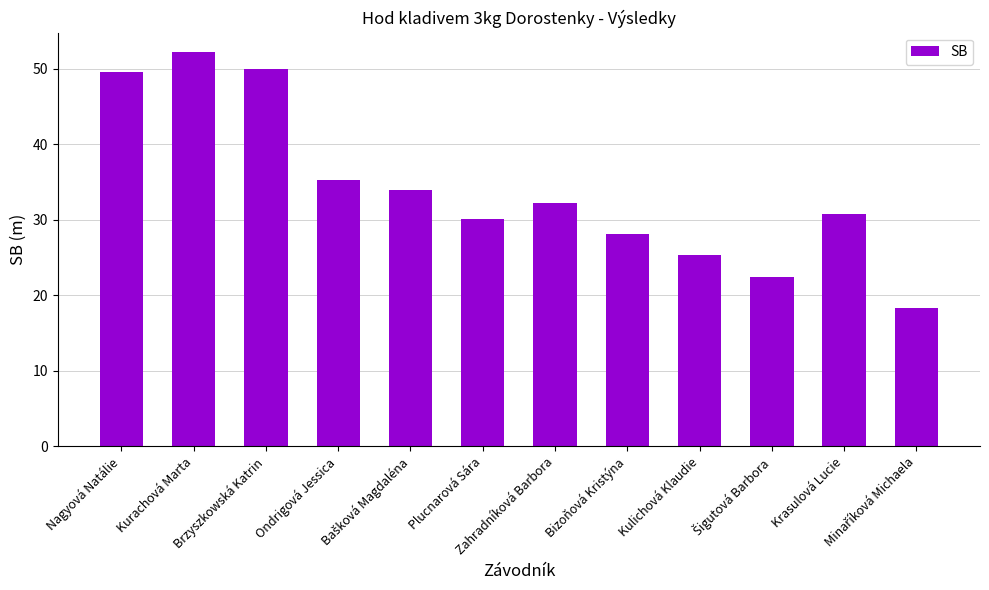

How many bars are there in total?

12